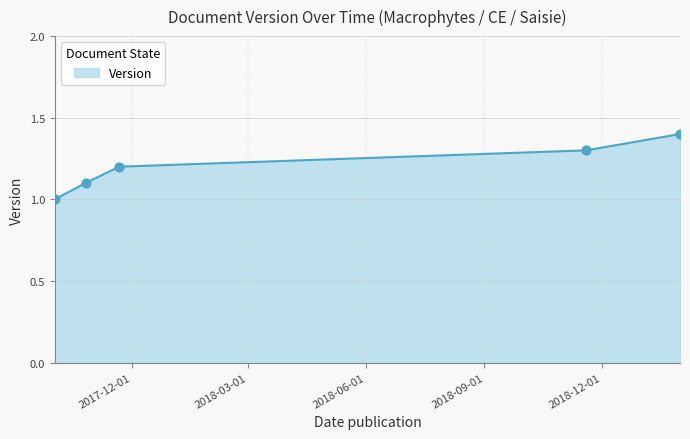

What is the sum of all values?

6.0